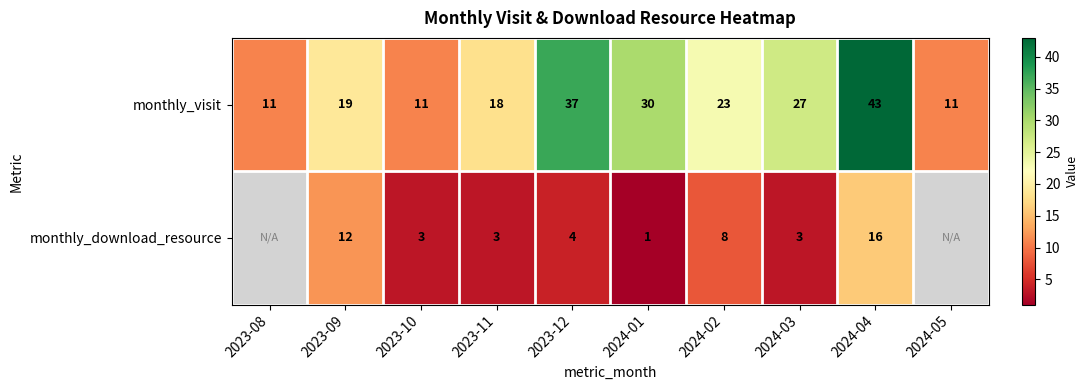

The value of monthly_visit at 2024-02 is 6.8. True or false?

False